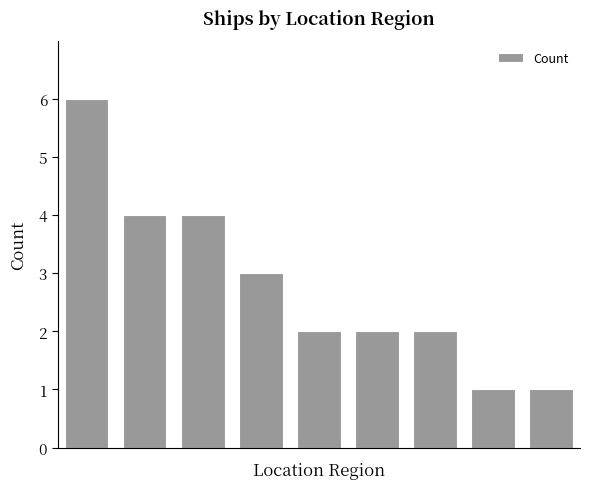

How many values are between 2 and 4?

6